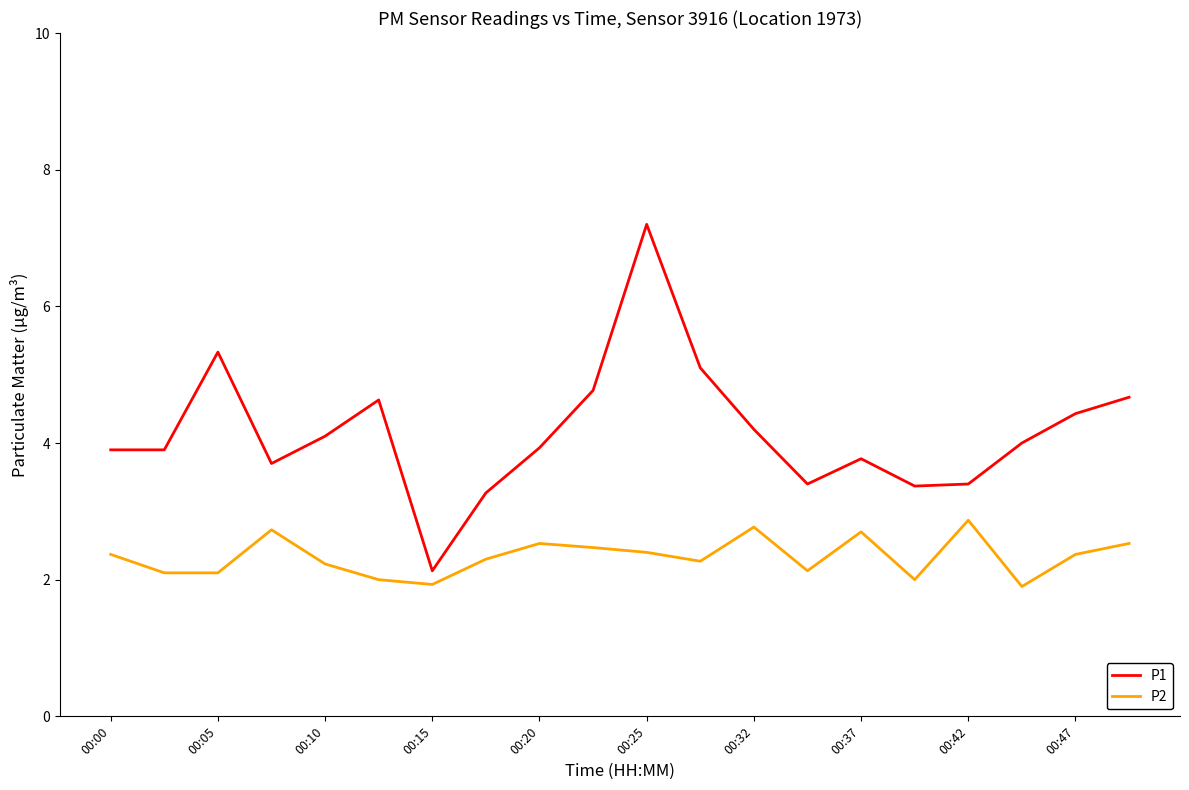

Which series has the largest total across all categories?

P1